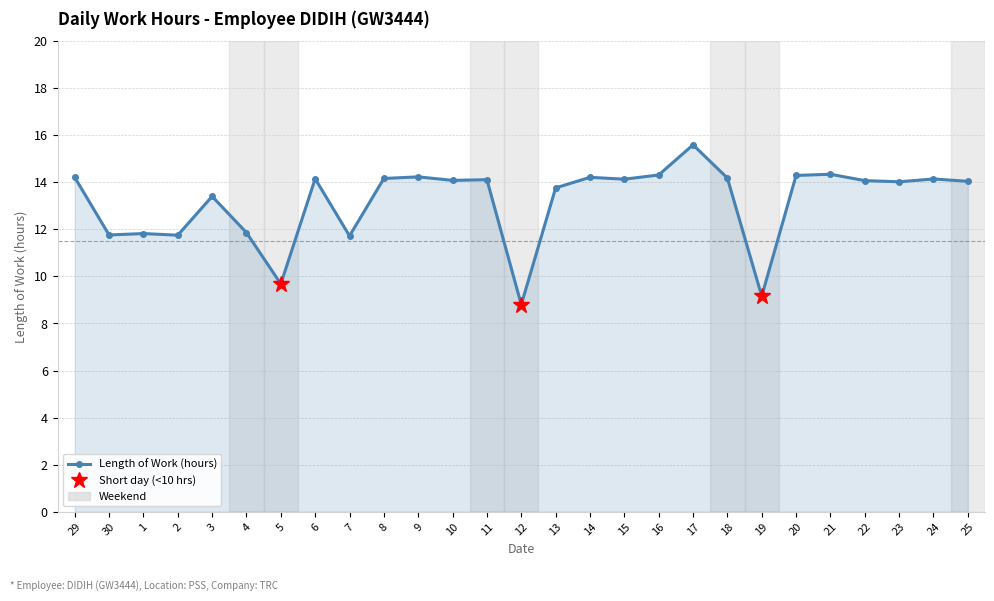

What position from the left is 5?

7